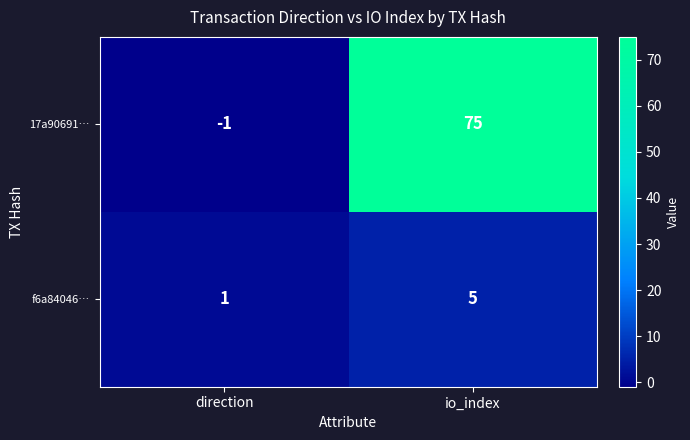

How many positive values does the 17a90691… series have?

1